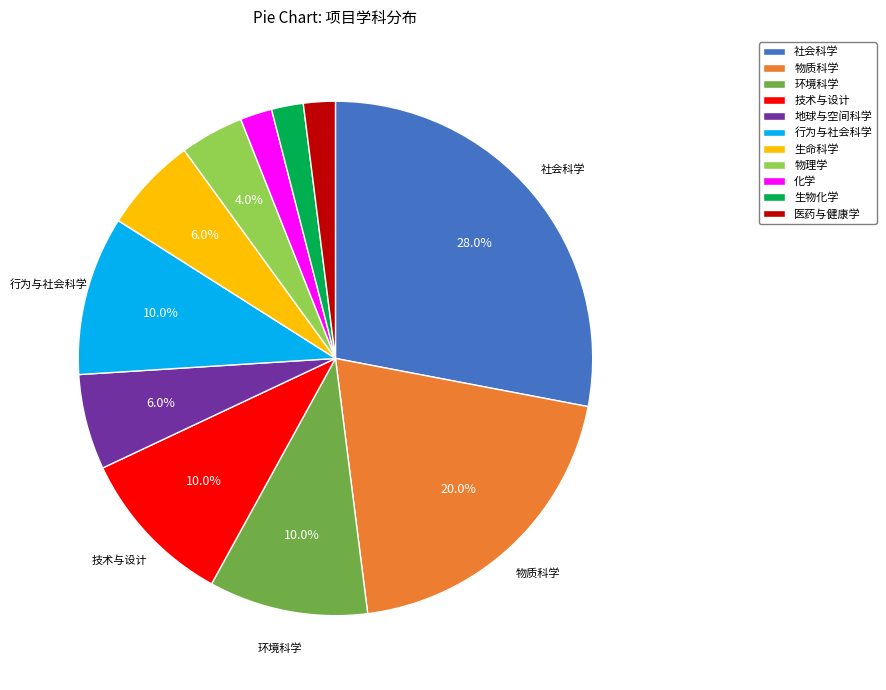

Which category has the biggest portion of the pie?

社会科学